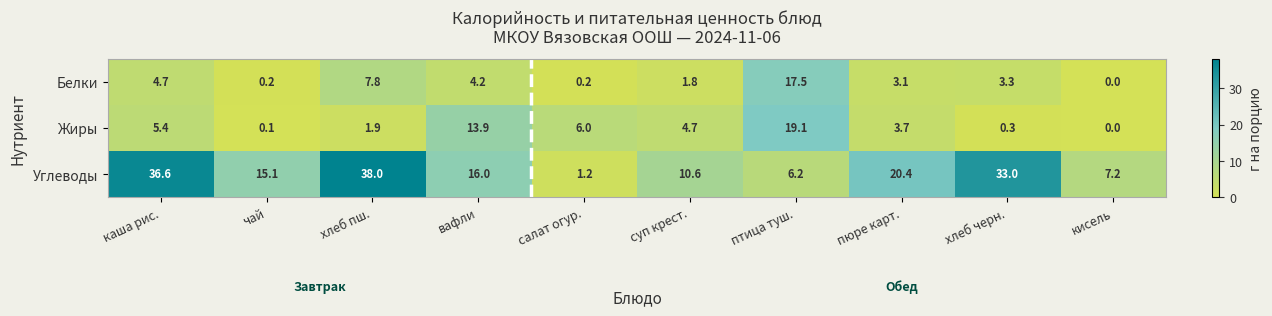

How many data points does each series have?

10